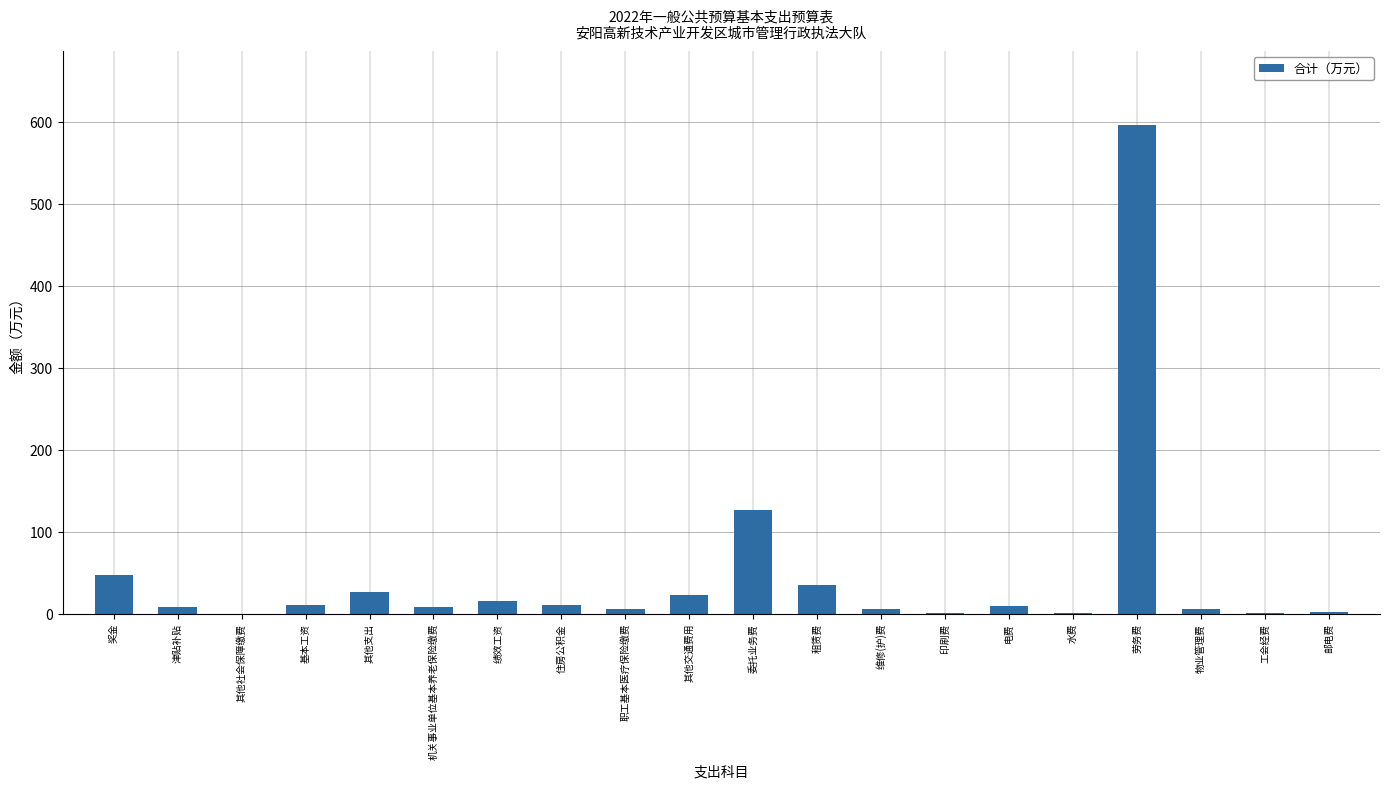

Where does the data first go above 10?

奖金